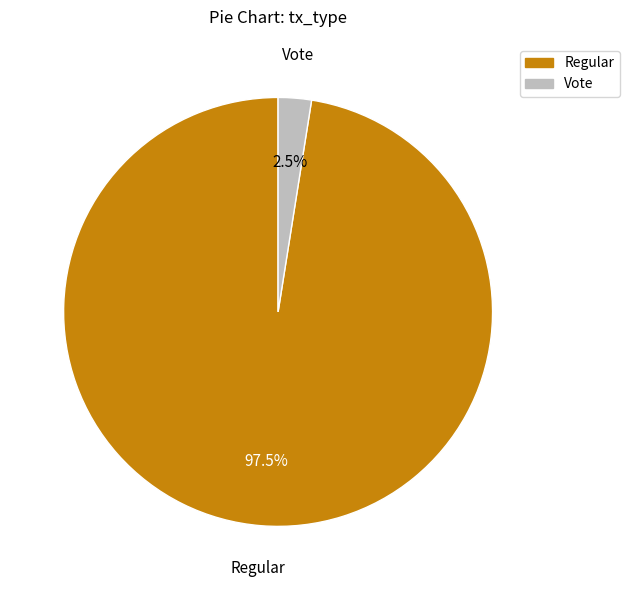

Count the number of slices in the pie.

2